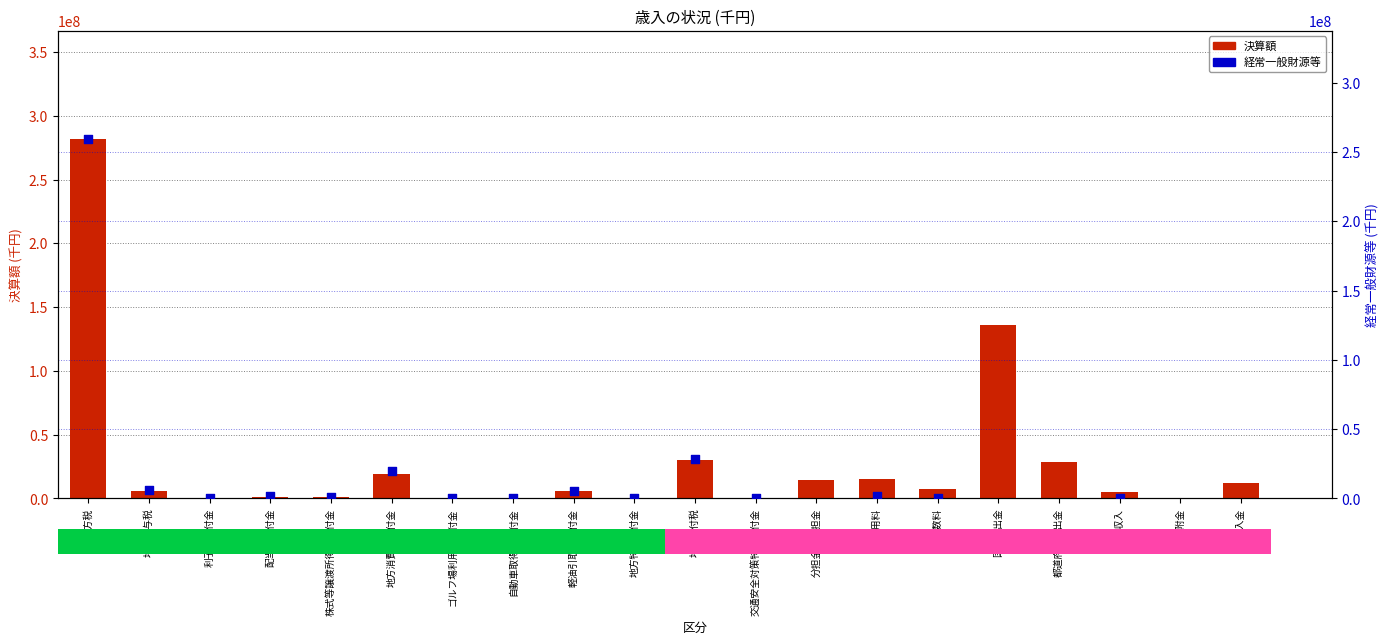

Which series has the largest Y range (max minus min)?

決算額